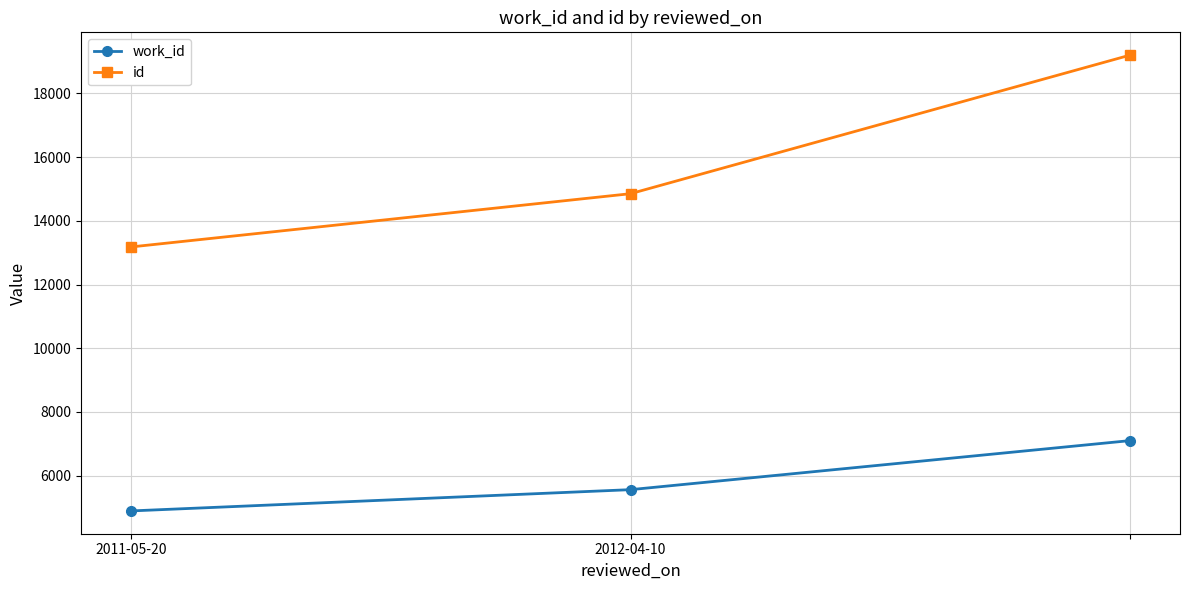

Which series has the largest total across all categories?

id